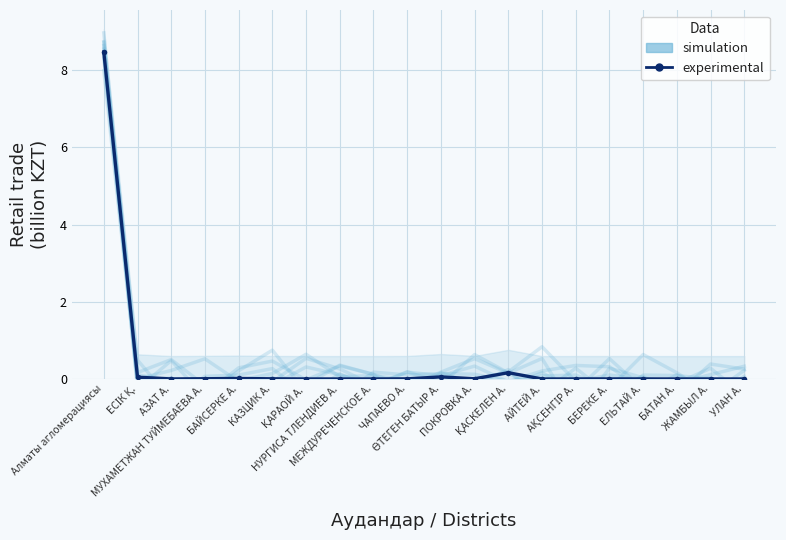

The experimental series shows 0.0 at ЧАПАЕВО А.. True or false?

False